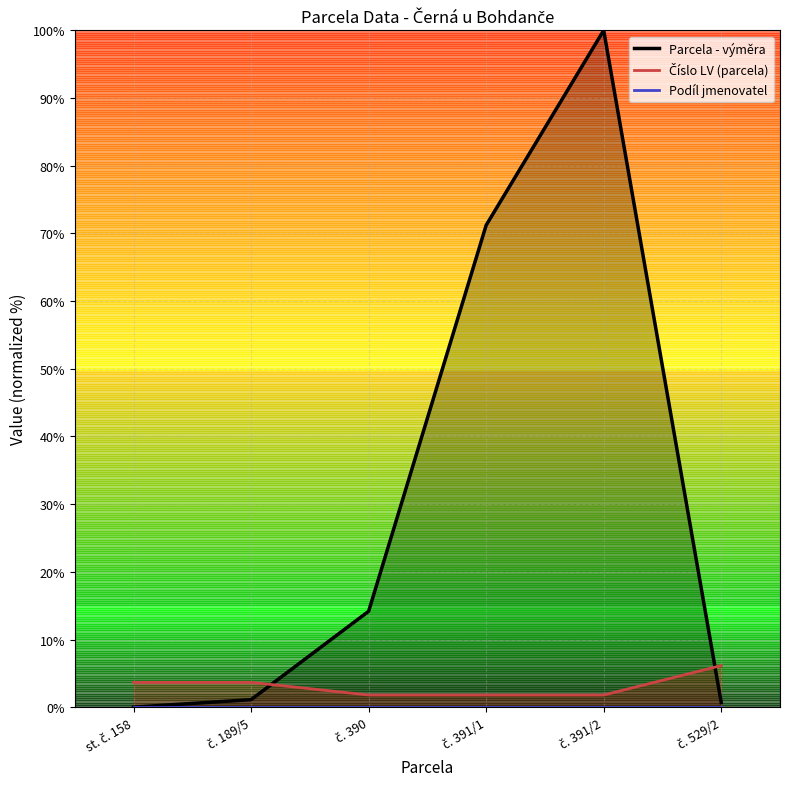

Between č. 390 and č. 529/2, which series saw the biggest shift?

Parcela - výměra